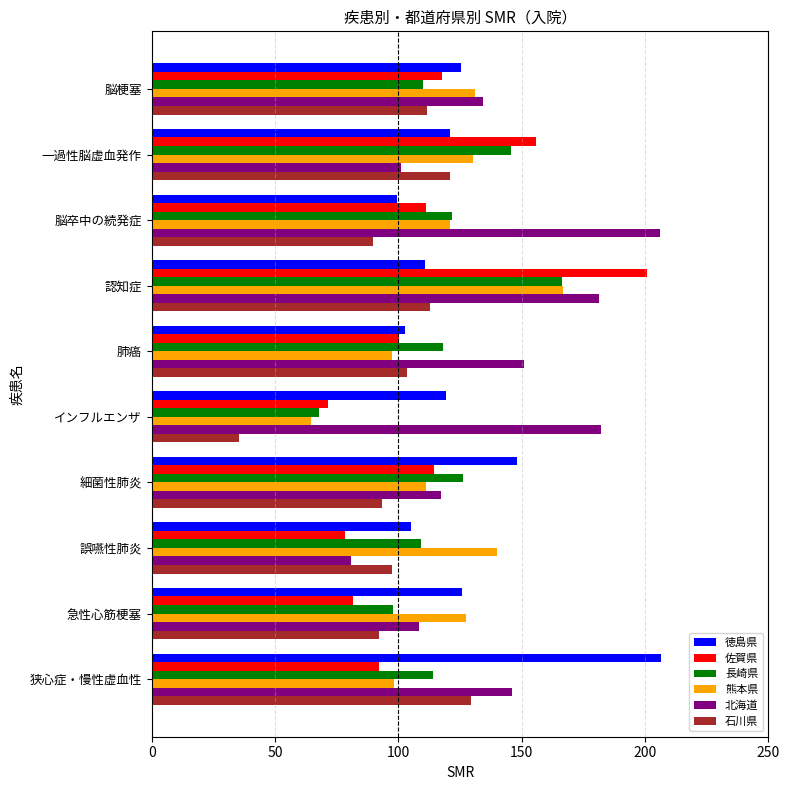

What is the difference between the second highest and second lowest values in the 佐賀県 series?

77.3